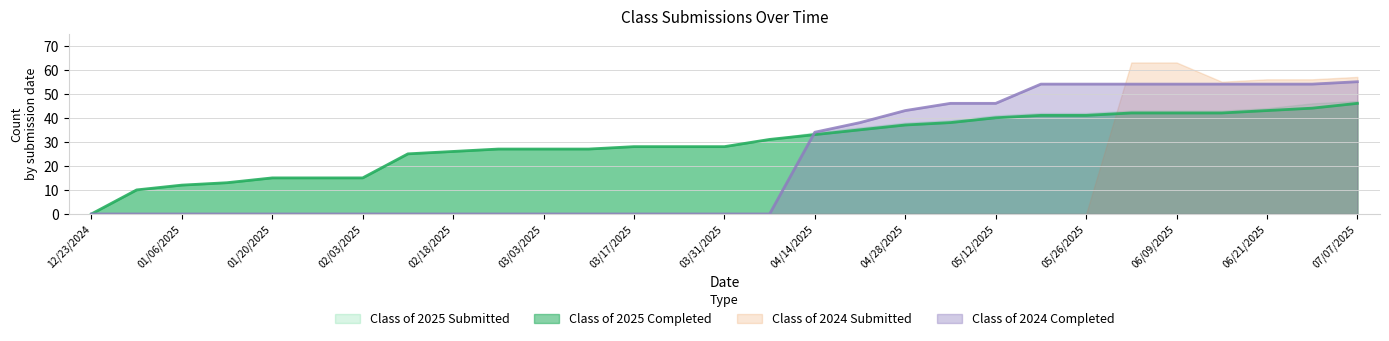

Is the value of Class of 2025 Completed at 12/23/2024 greater than the value of Class of 2025 Submitted at 06/09/2025?

No